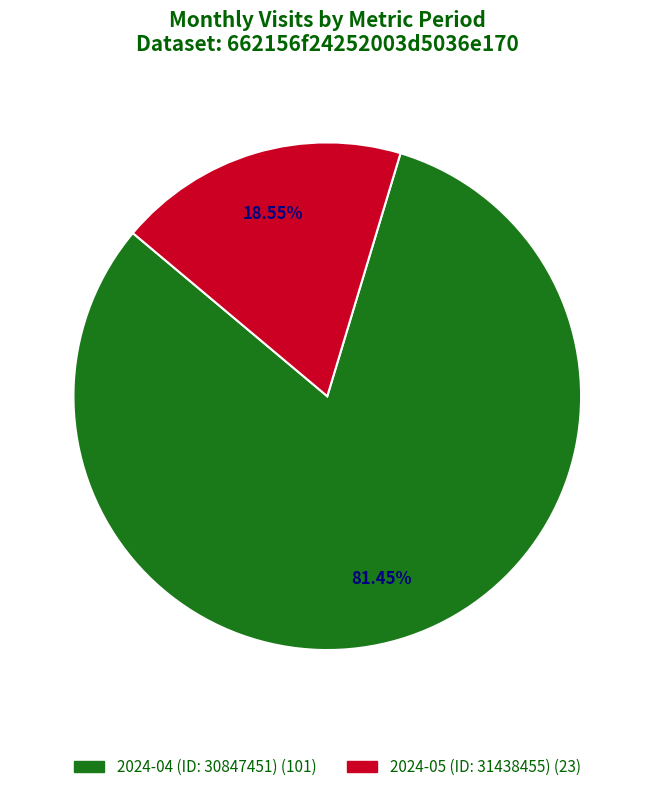

What is the ratio of the value at 2024-05 (ID: 31438455) to the value at 2024-04 (ID: 30847451)?

0.2